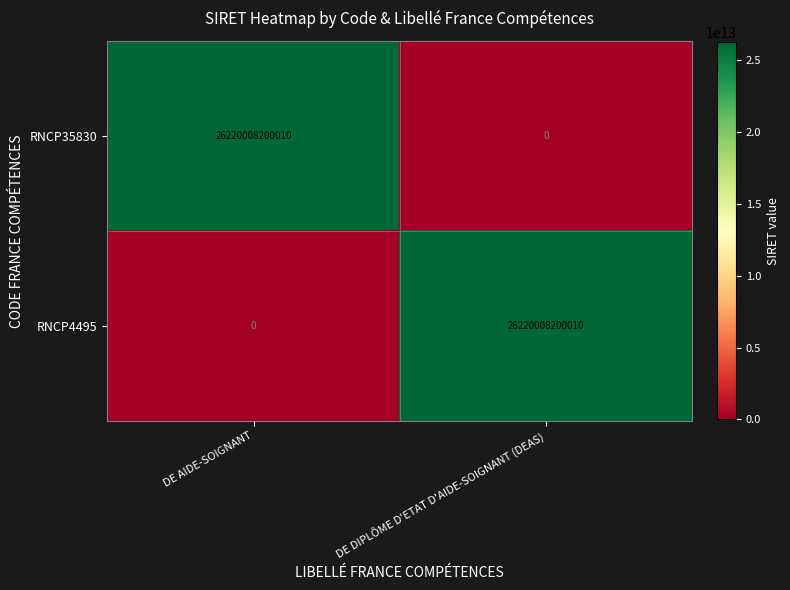

List the labels in order of RNCP35830 value, largest first.

DE AIDE-SOIGNANT, DE DIPLÔME D'ETAT D'AIDE-SOIGNANT (DEAS)